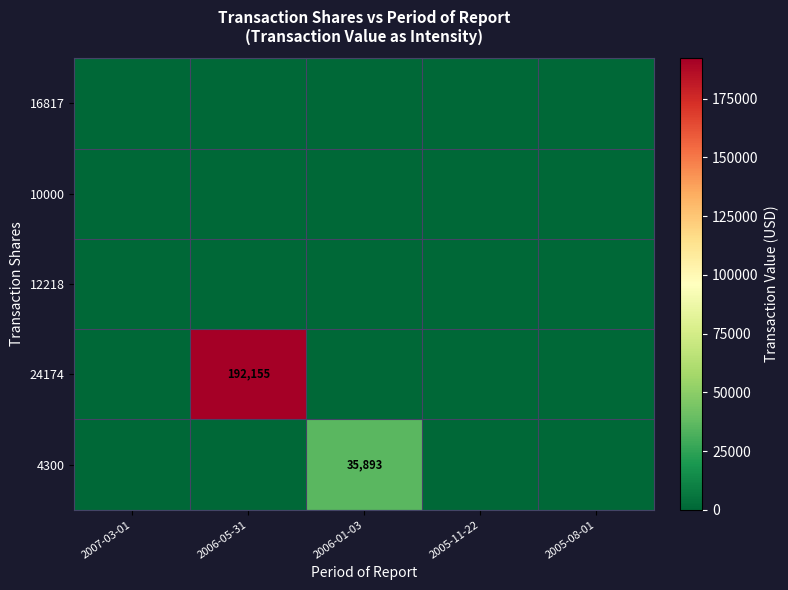

At how many categories does at least one series exceed 171163?

1